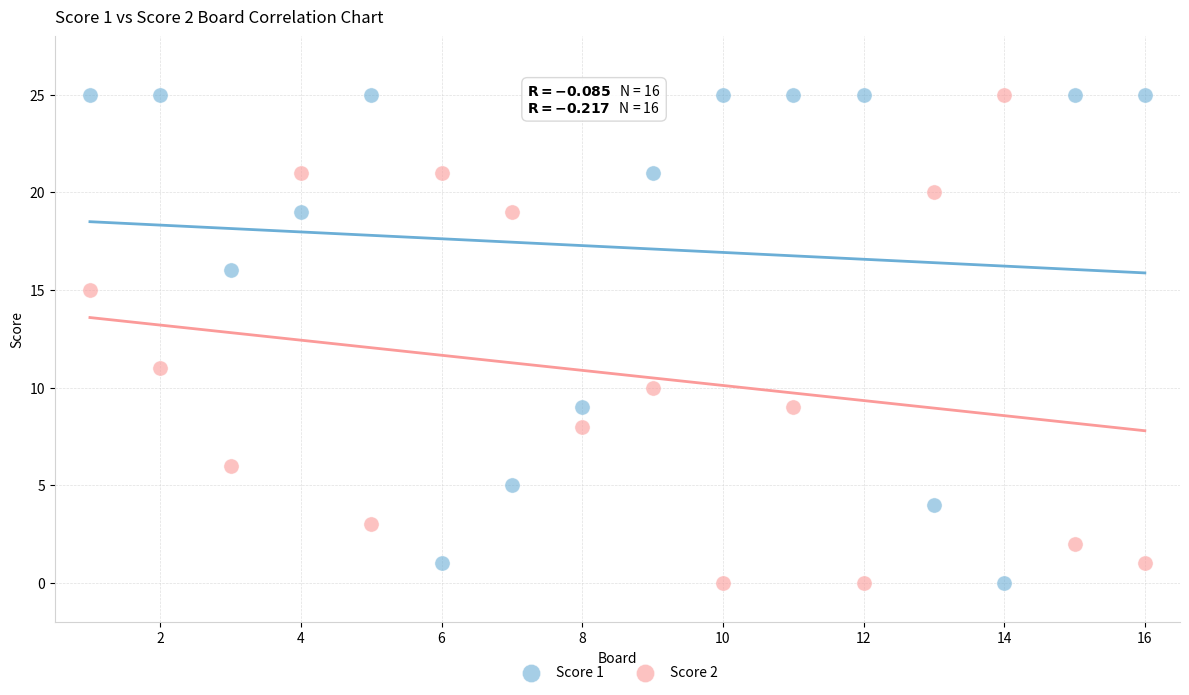

What are all the series names shown in the legend?

Score 1, Score 2